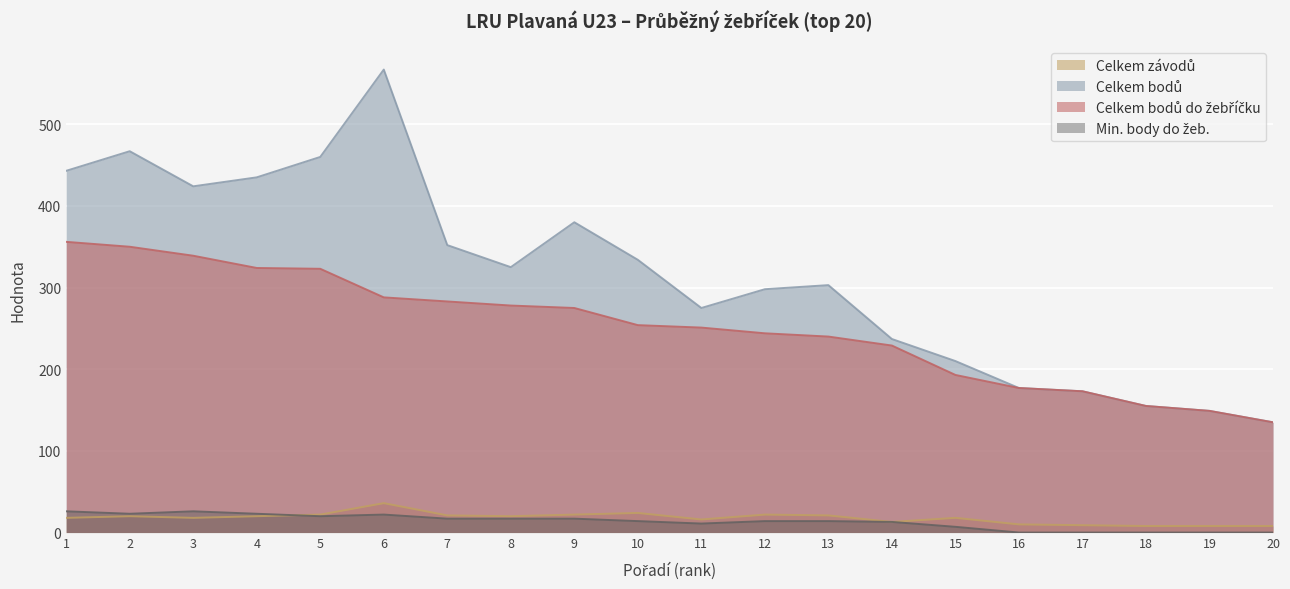

Read the Celkem závodů value at 4.

20